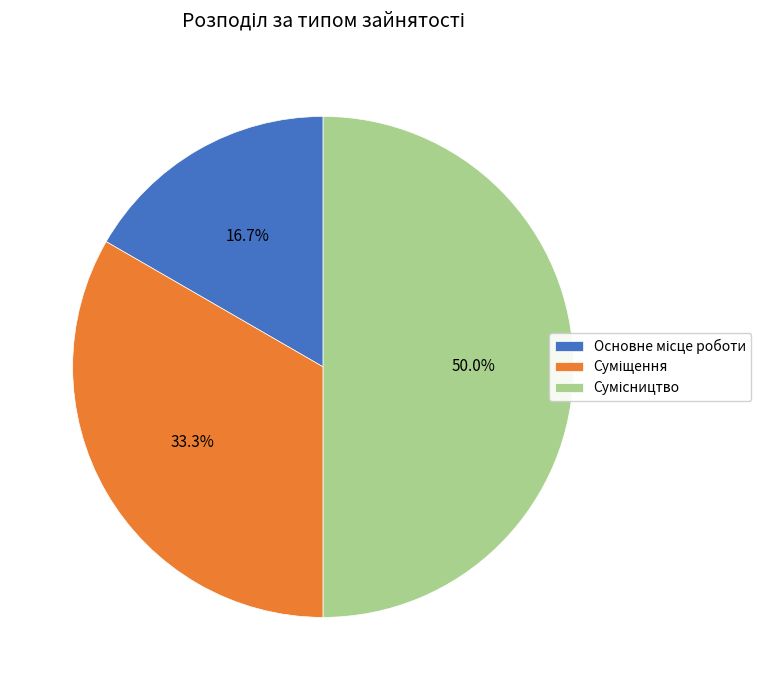

Approximately how many times larger is the value at Сумісництво compared to Основне місце роботи?

3.0